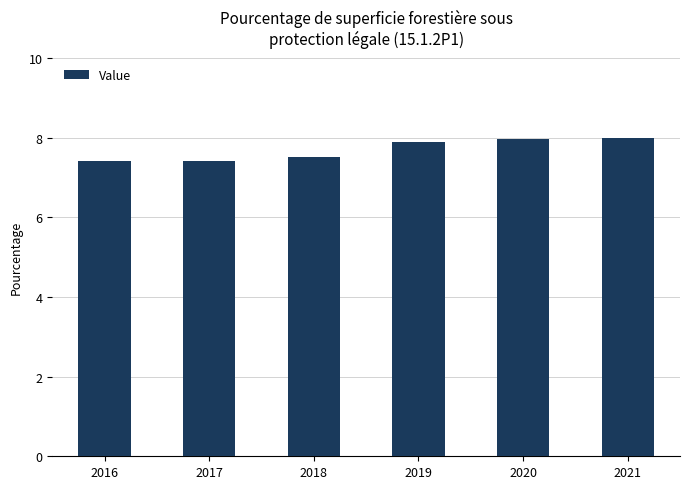

What is the difference between the second highest and minimum values?

0.6